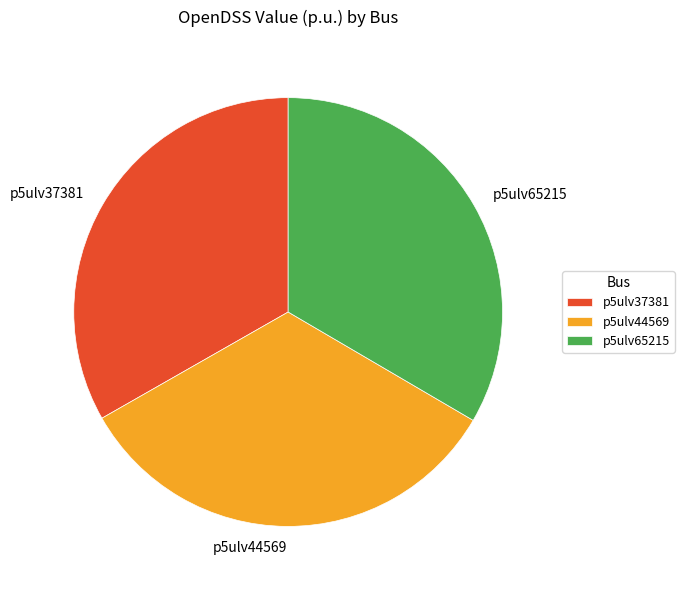

Is it true that p5ulv37381 is 33% of the pie?

True